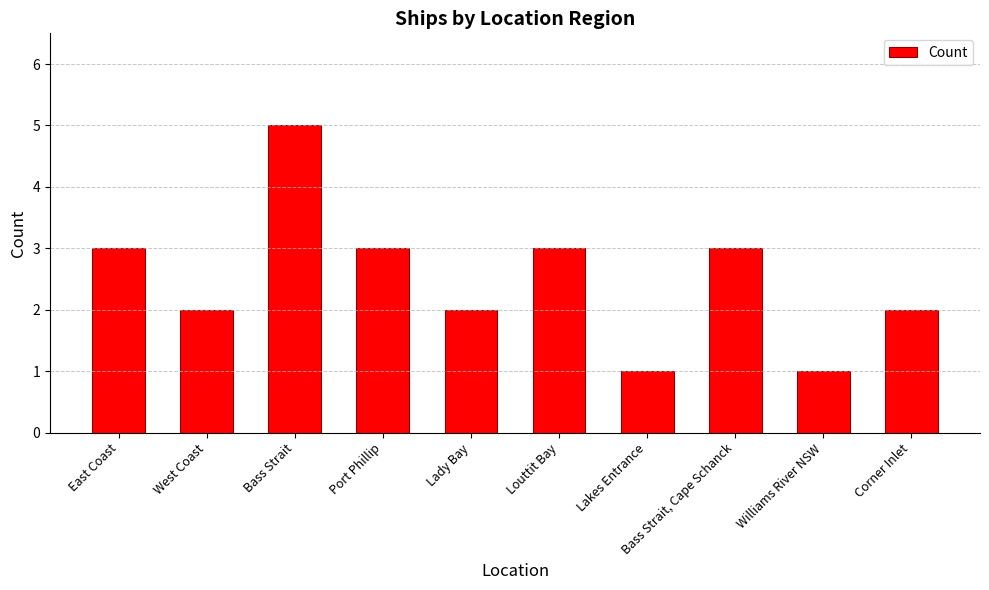

What is the approximate value at Corner Inlet?

2